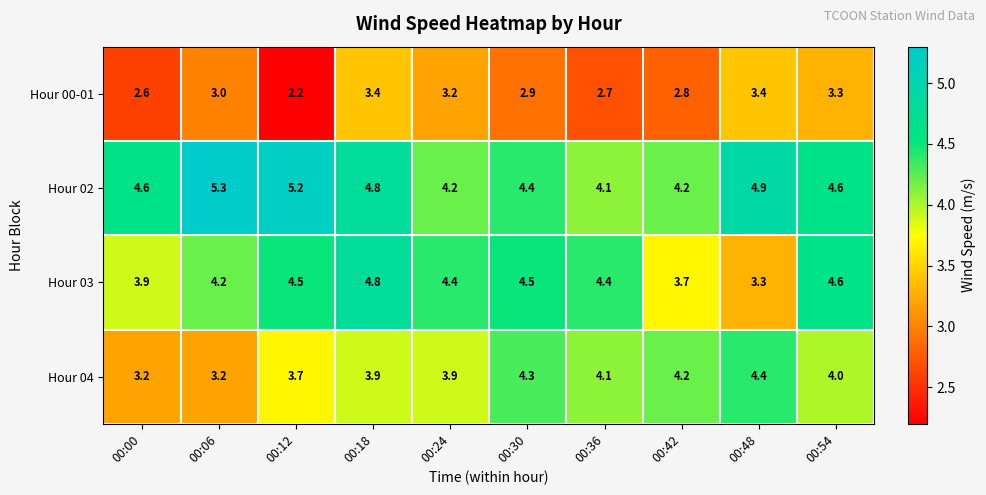

Which series has the widest spread of values?

Hour 03